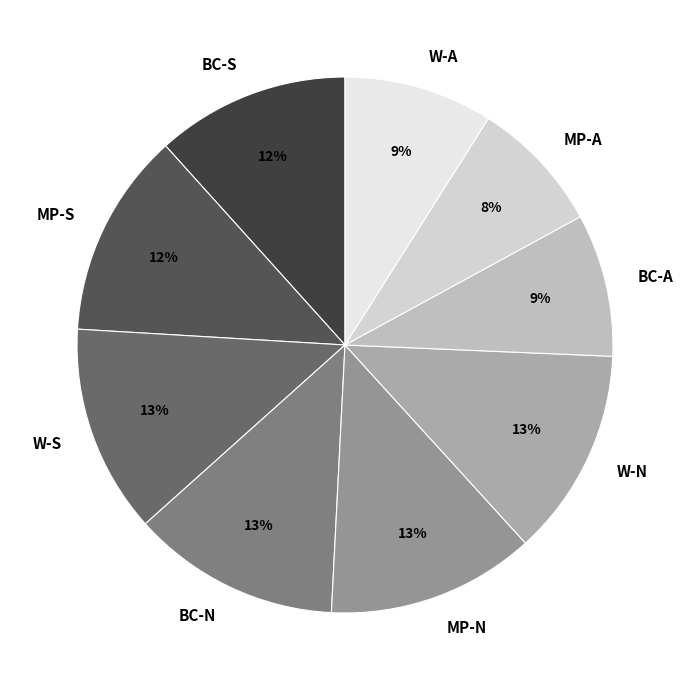

Does any single category account for the majority?

No